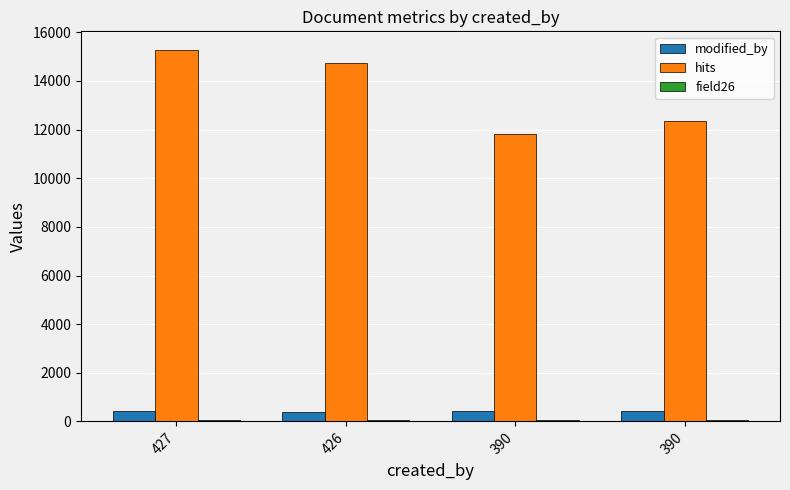

What is the sum of the hits values at 390 and 426?

26551